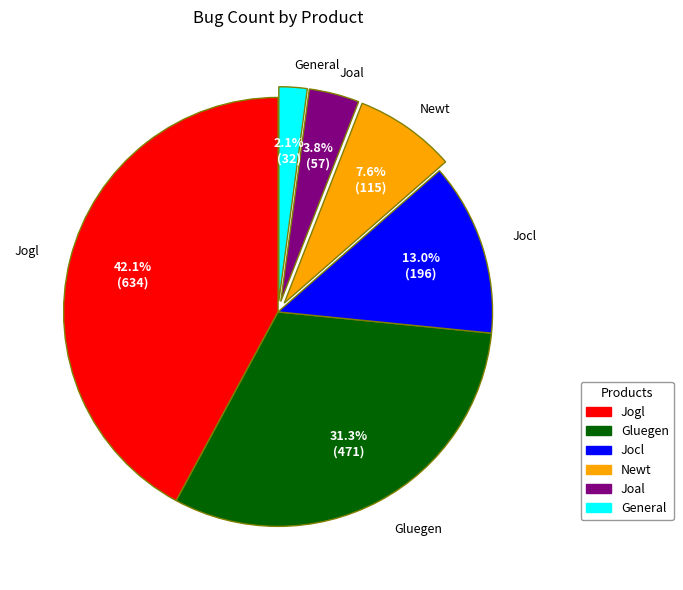

The General slice represents 2% of the pie. True or false?

True